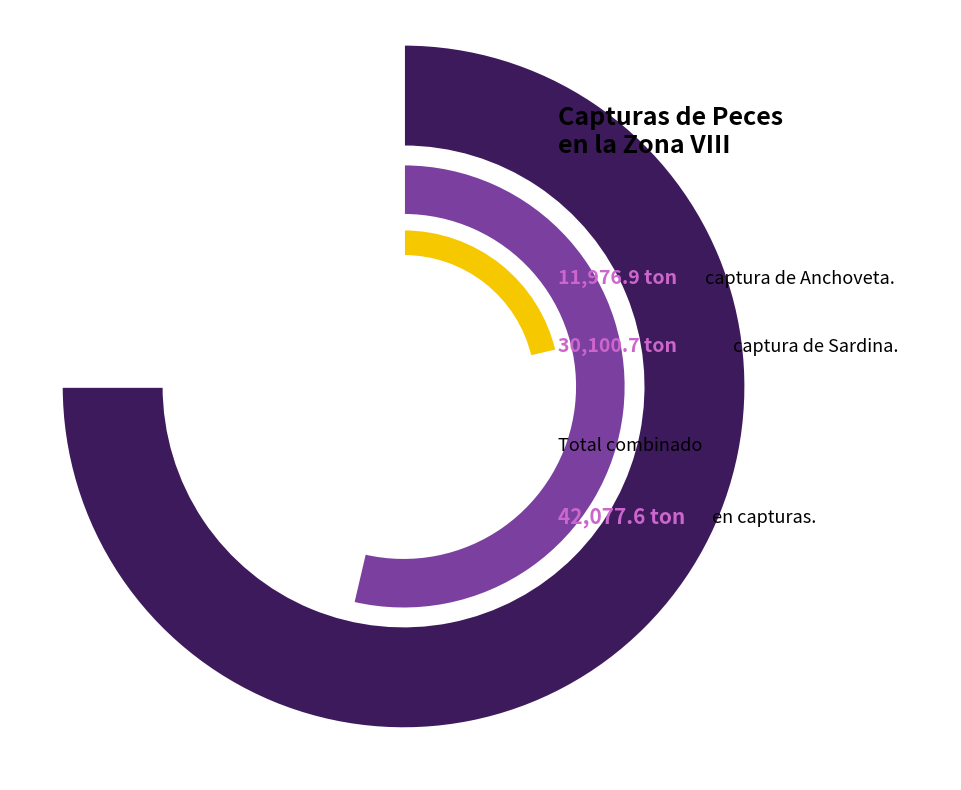

To the nearest percent, what is the difference between the Sardina común and Anchoveta slice percentages?

43%